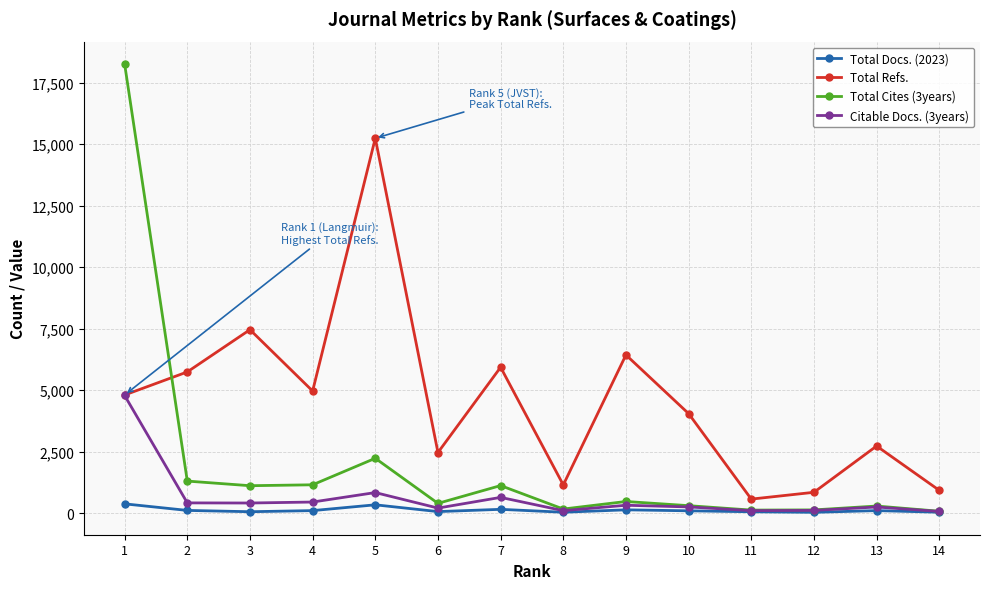

True or false: Total Refs. and Total Docs. (2023) cross at least once.

False